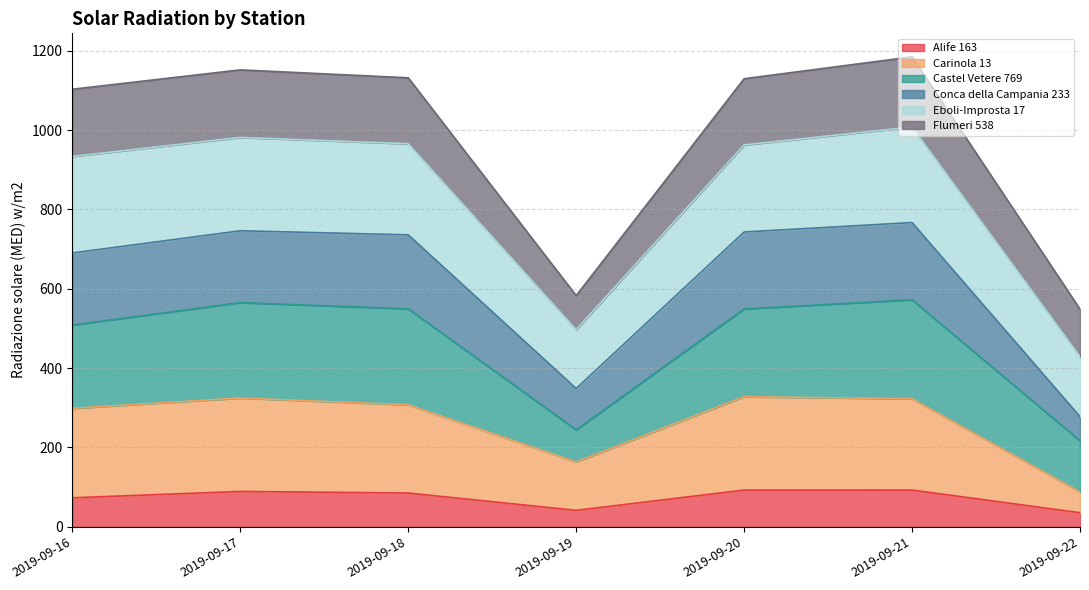

What is the value of the Alife 163 point at the 1st from the left?

73.0